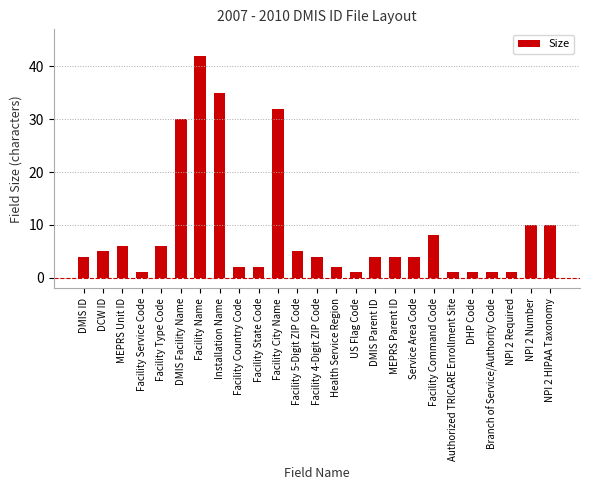

What is the label of the 23rd bar from the right?

MEPRS Unit ID